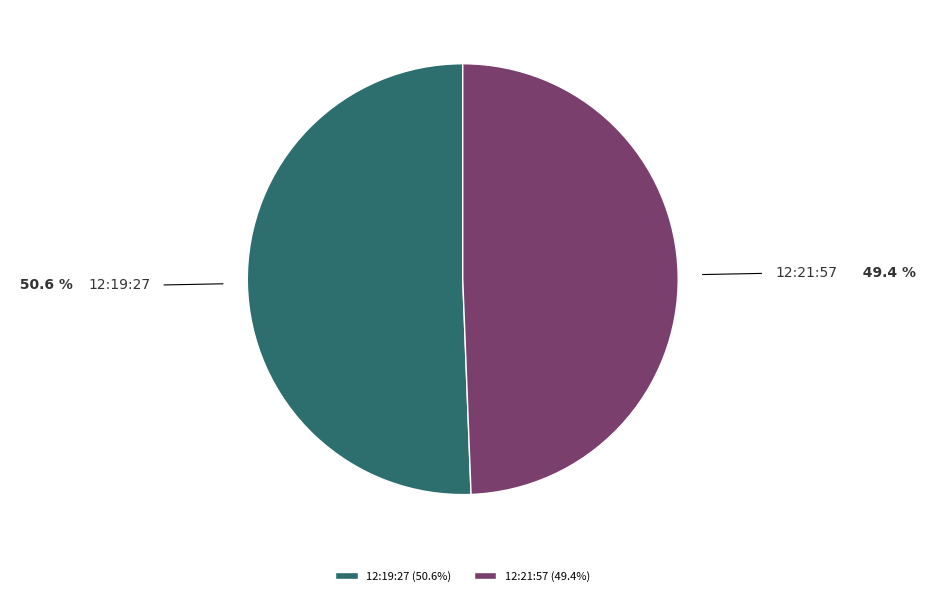

Approximately how many times larger is the value at 12:19:27 compared to 12:21:57?

1.0